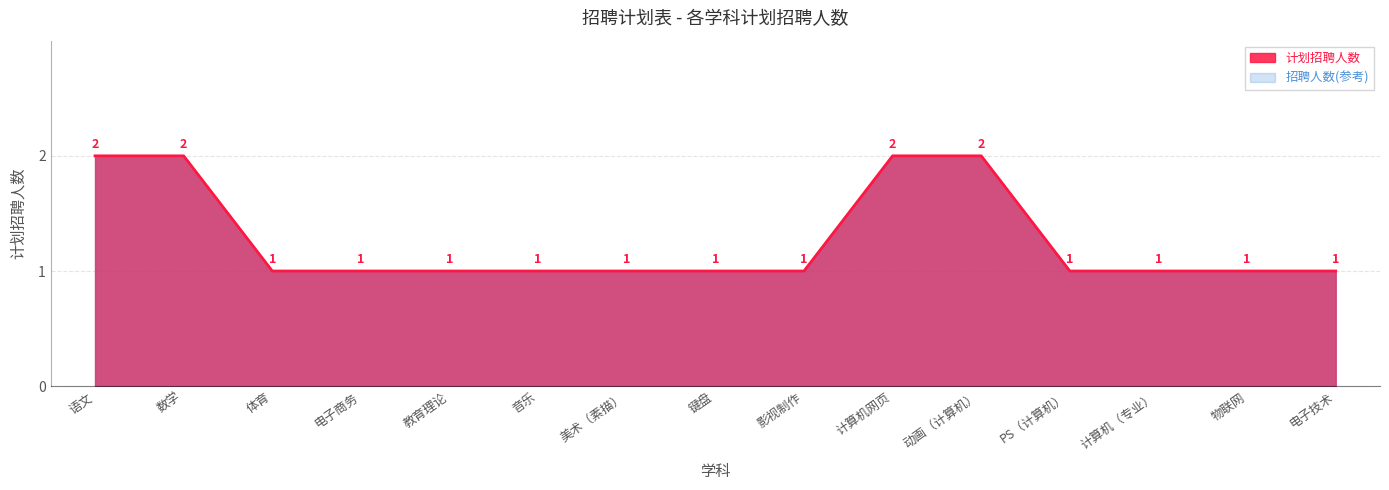

Is it true that the value at 计算机网页 is 3?

False